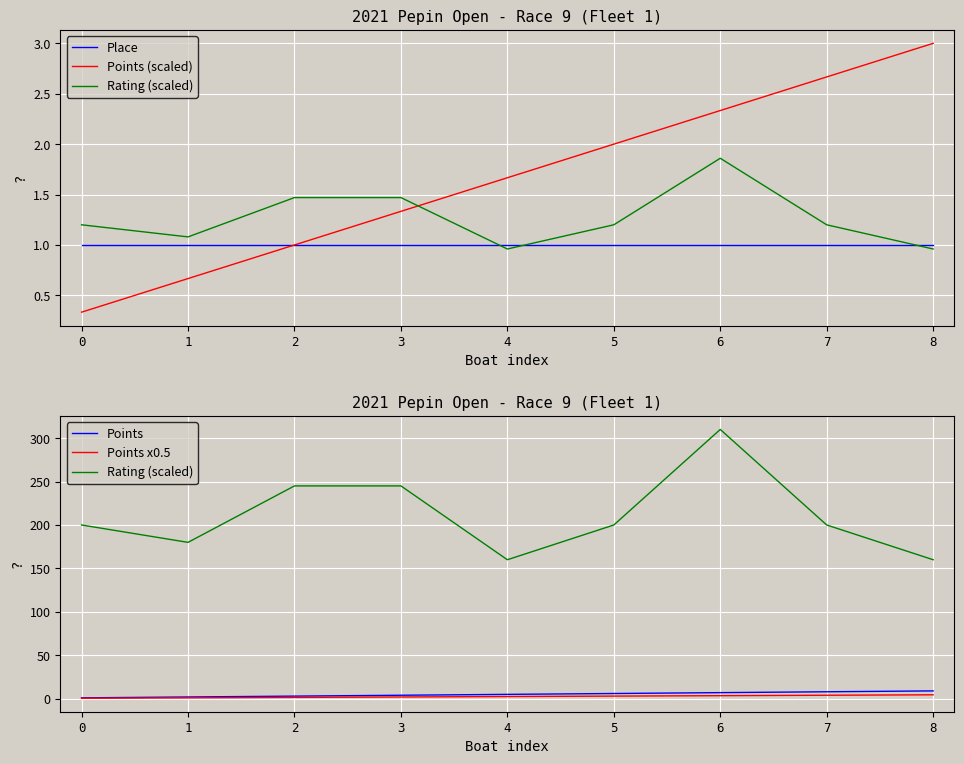

True or false: Place and Rating (scaled) cross at least once.

False